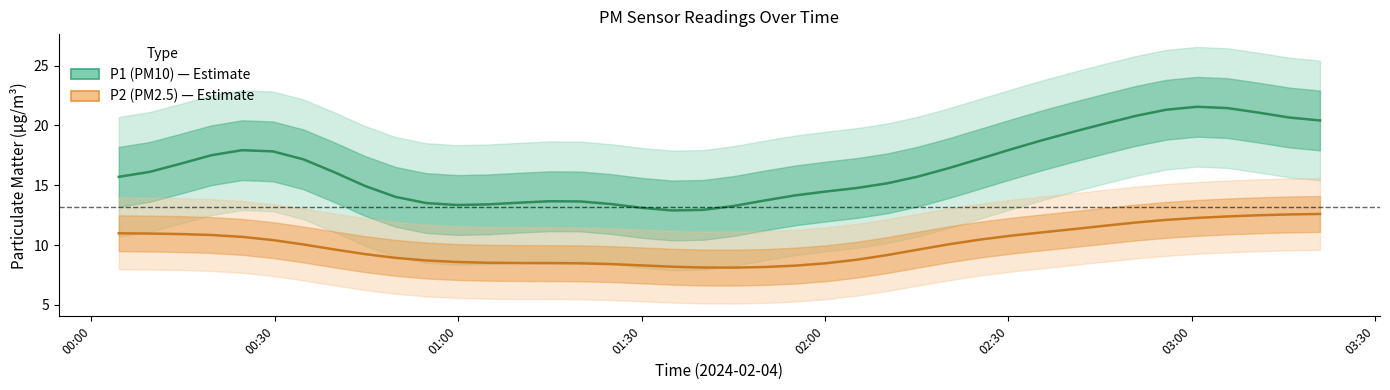

True or false: P1 has a value of 10.3 at 37.

False